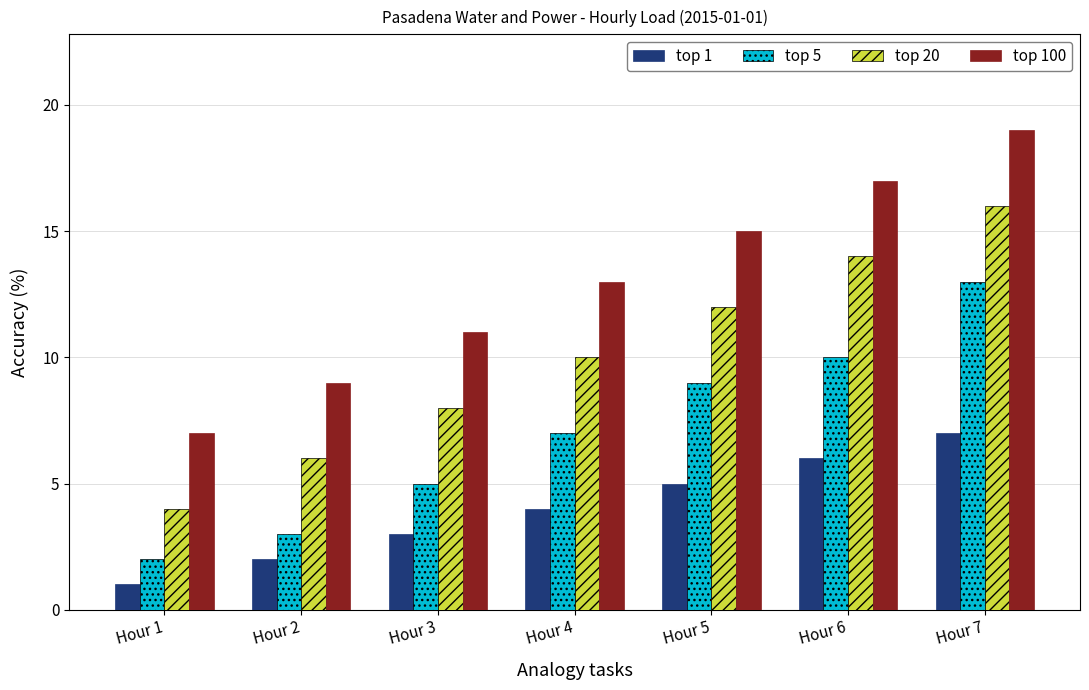

How many series are shown in this chart?

4